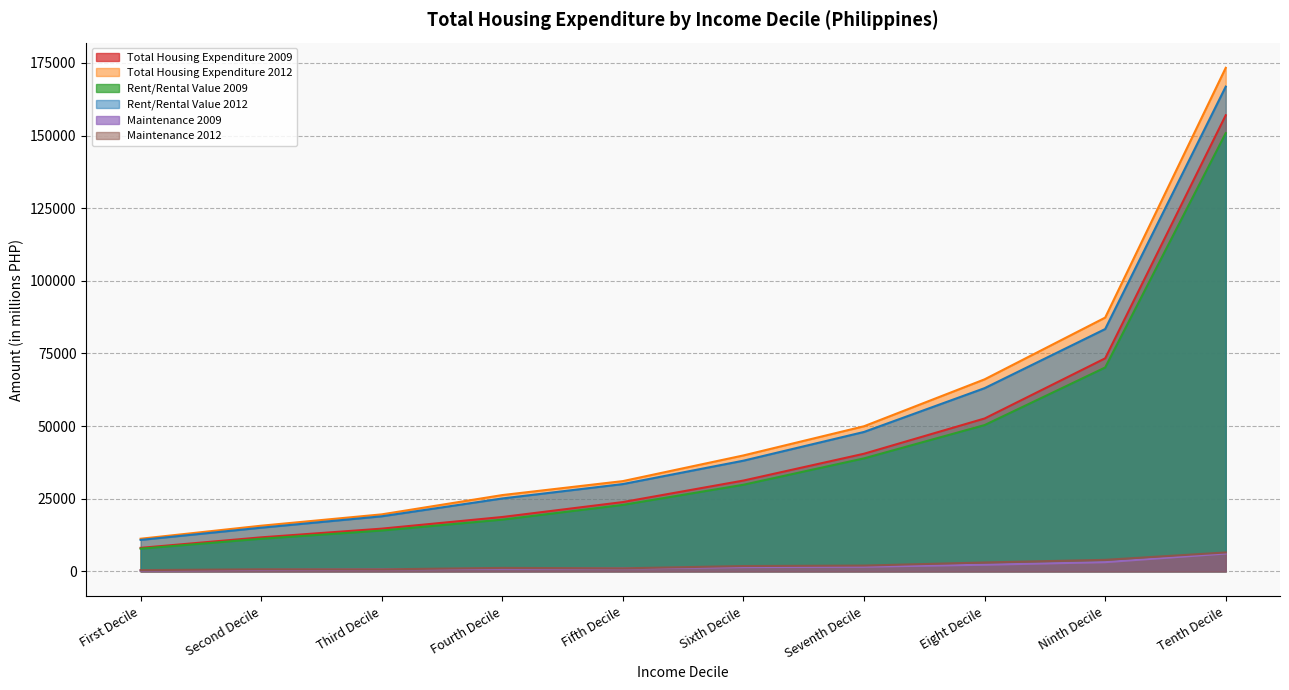

At how many categories does at least one series exceed 29905?

6